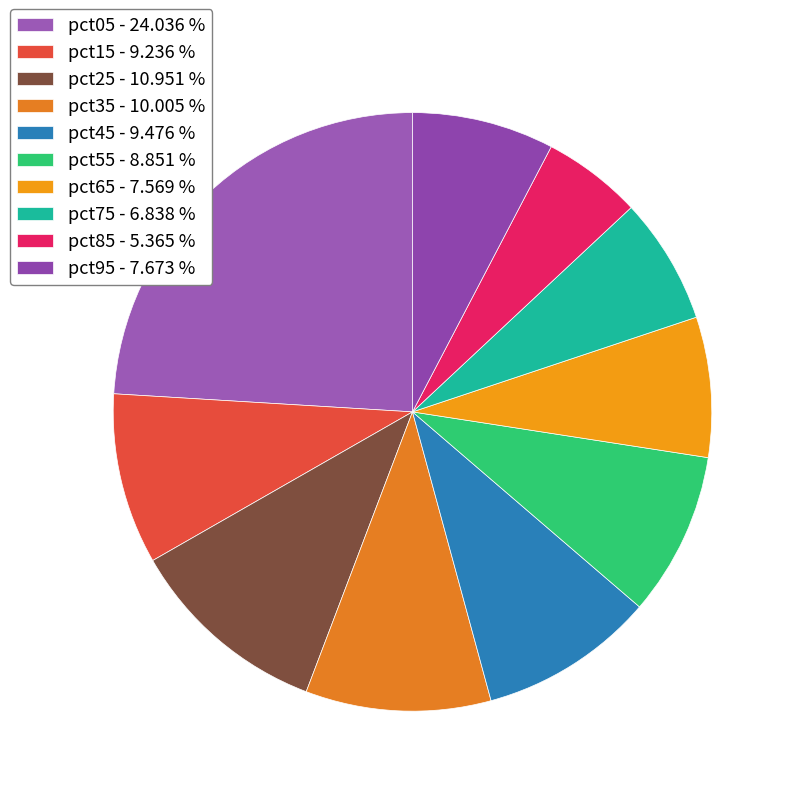

Which category has the smallest portion of the pie?

pct85